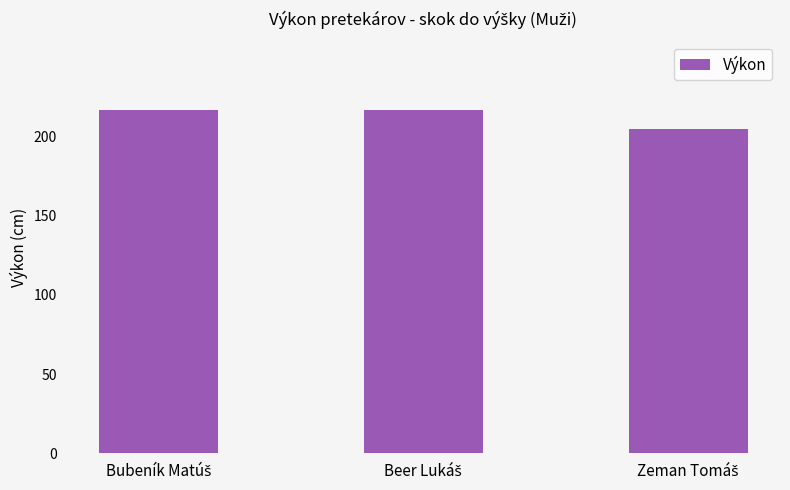

What is the value of the 3rd bar from the left?

205